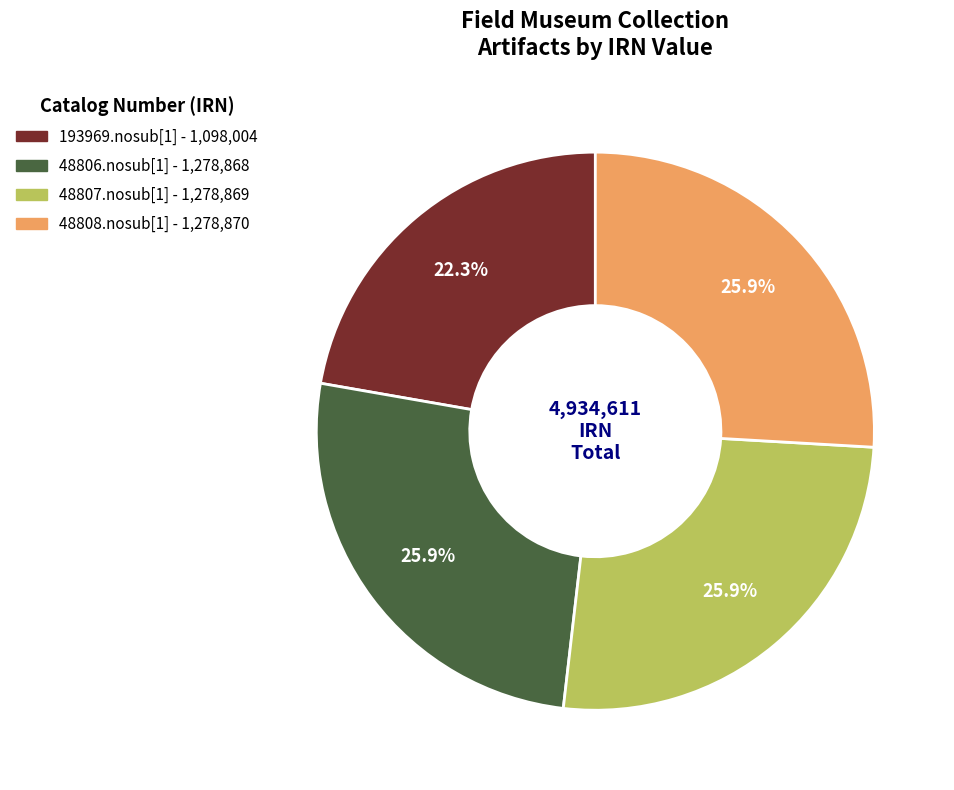

Which has a higher value, 48806.nosub[1] or 193969.nosub[1]?

48806.nosub[1]